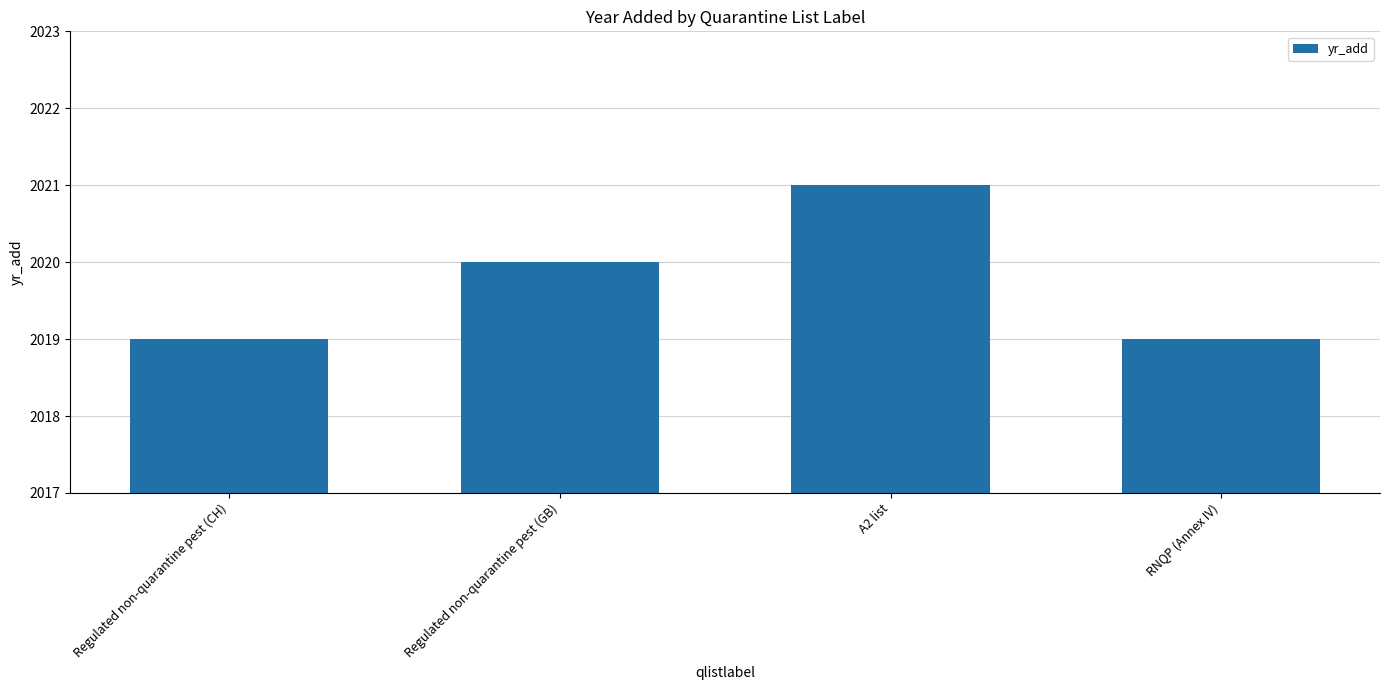

The value at Regulated non-quarantine pest (CH) is 942. True or false?

False